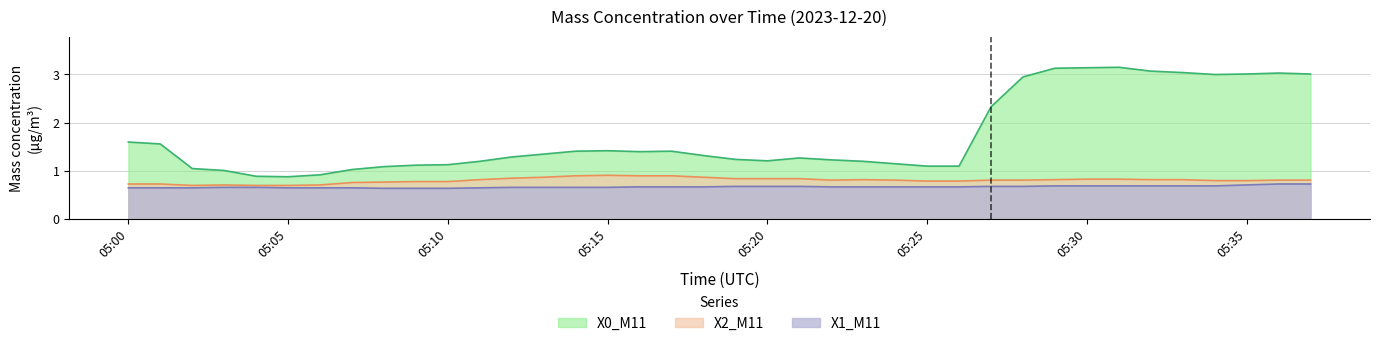

What is the difference between the maximum and second lowest values in the X2_M11 series?

0.2